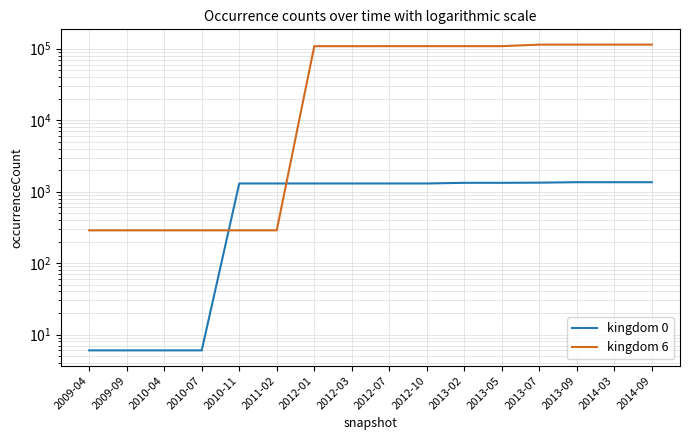

Is it true that kingdom 0 equals 1353 at 2014-09?

True